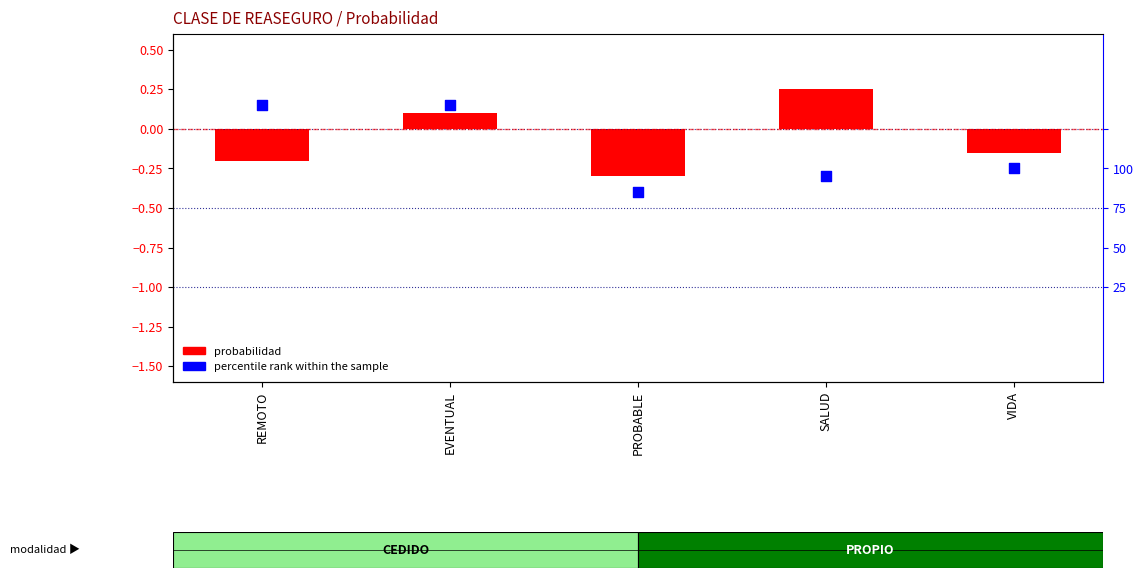

What are all the series names shown in the legend?

probabilidad, percentile rank within the sample